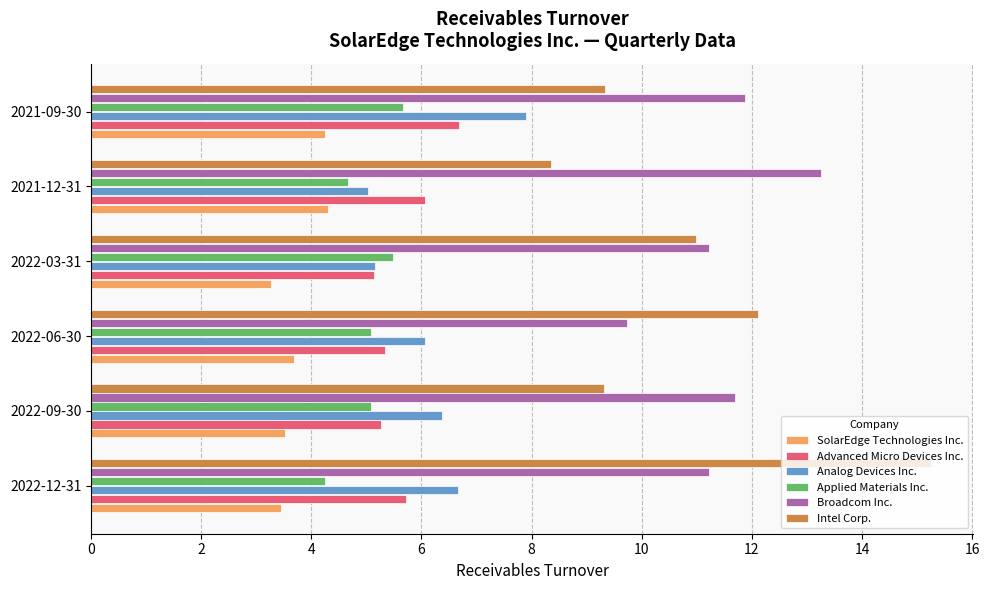

Which category has the highest value in the Applied Materials Inc. series?

2021-09-30